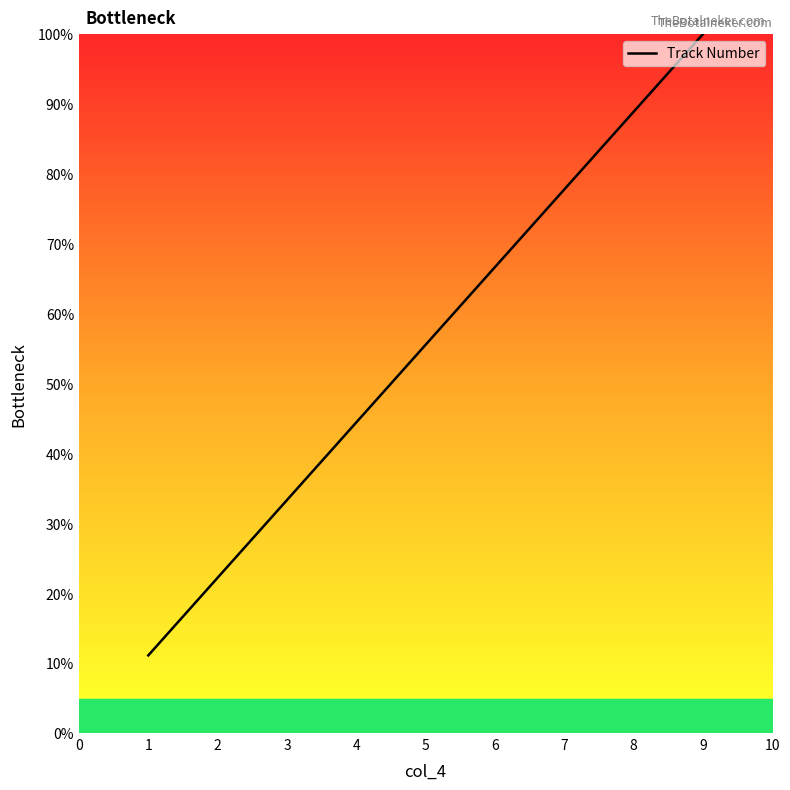

At which label is the value closest to 55?

5